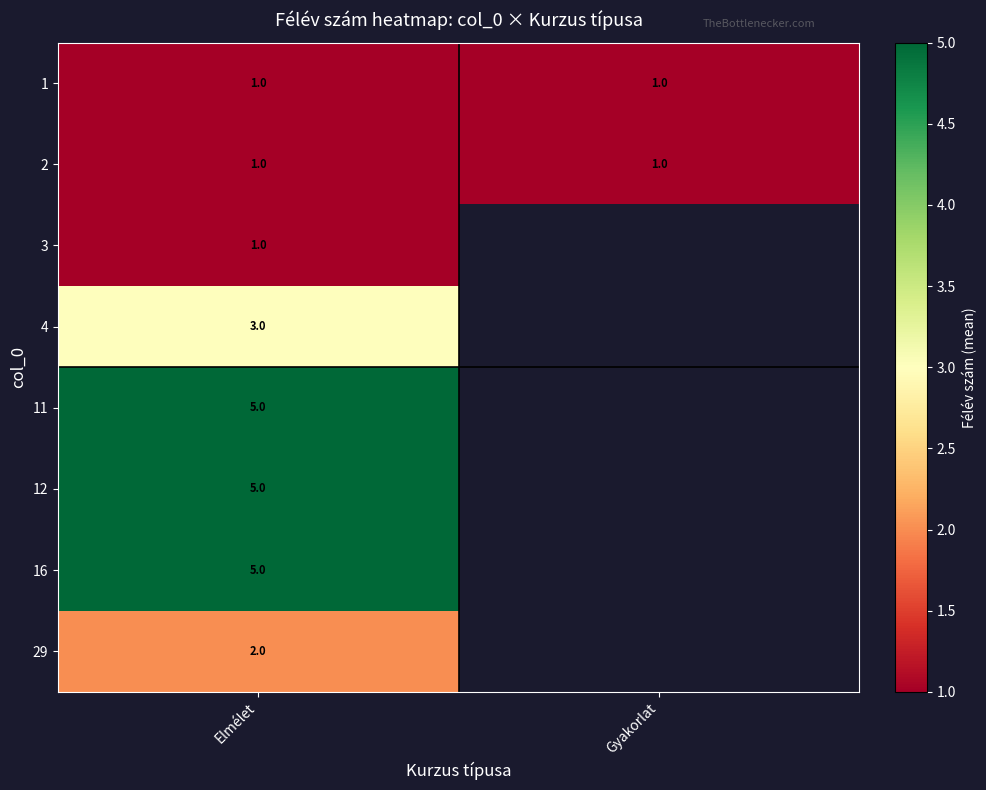

What is the total value across all series at Elmélet?

23